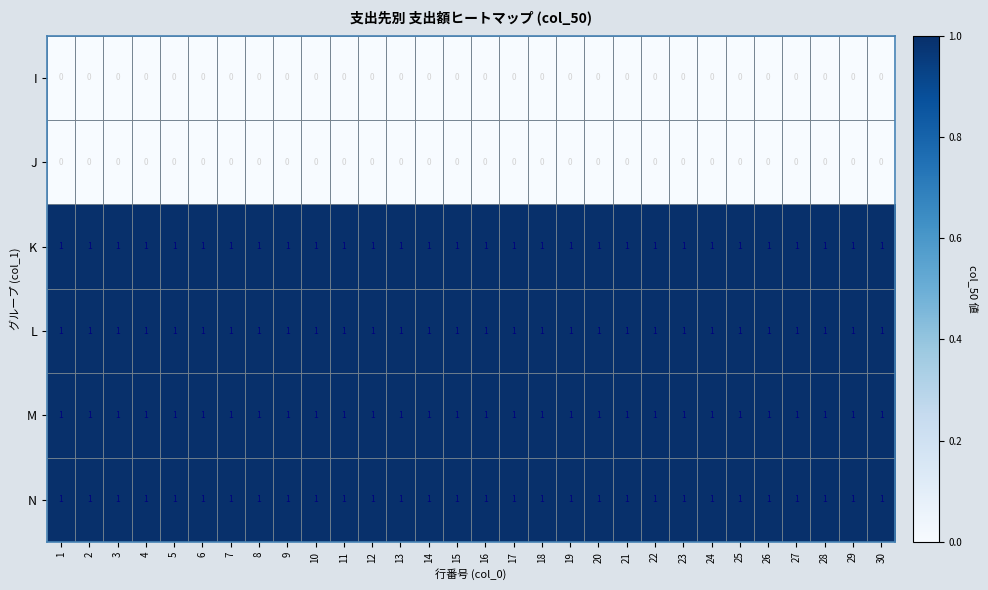

Count the number of data series in this chart.

6